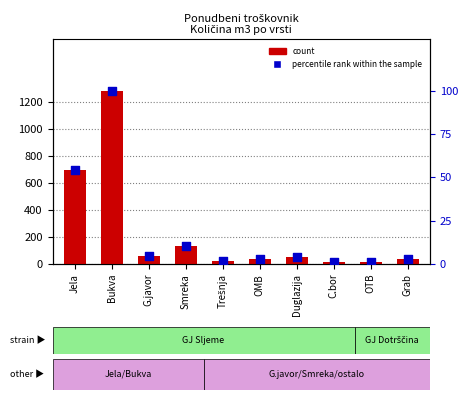

At which category is the sum across all series the highest?

Bukva